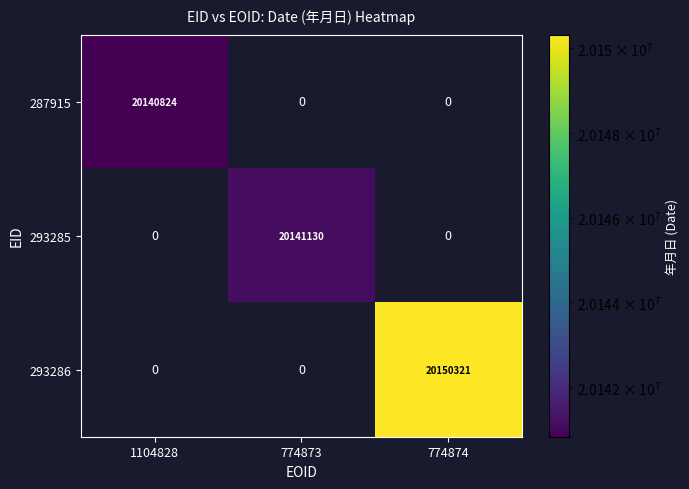

True or false: 293286 has a value of 8328356 at 774874.

False